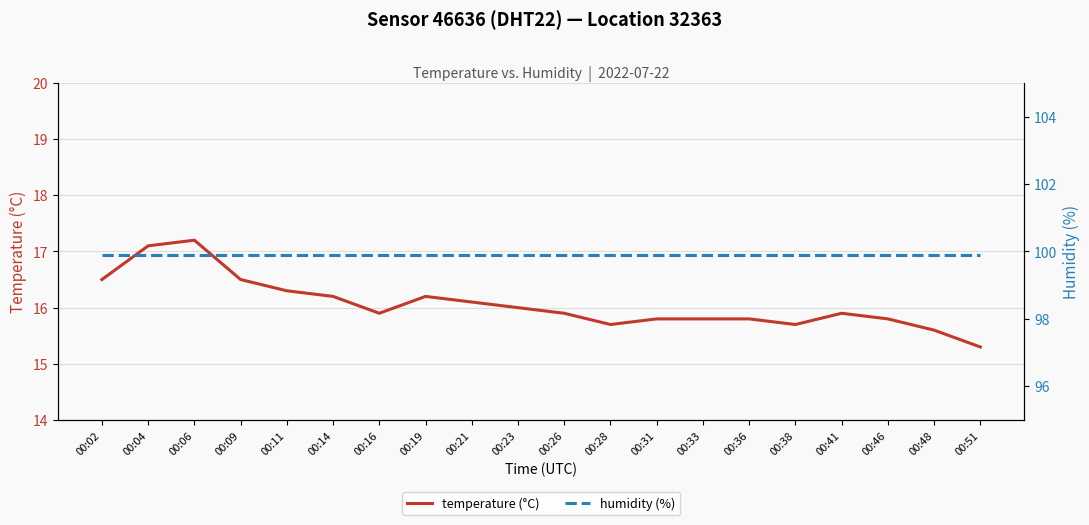

True or false: temperature (°C) and humidity (%) intersect in this chart.

False